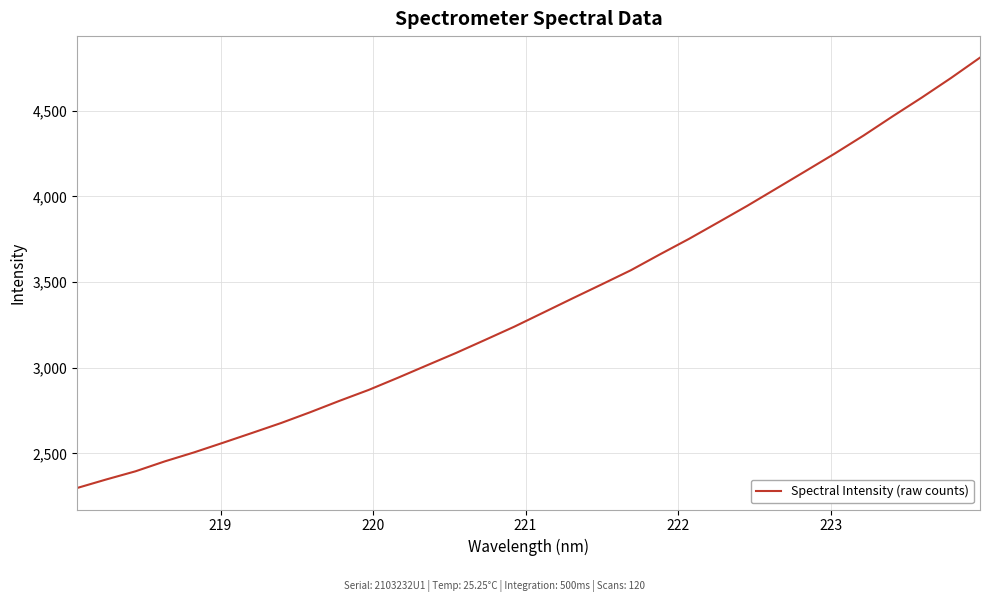

What is the smallest value displayed?

2297.8